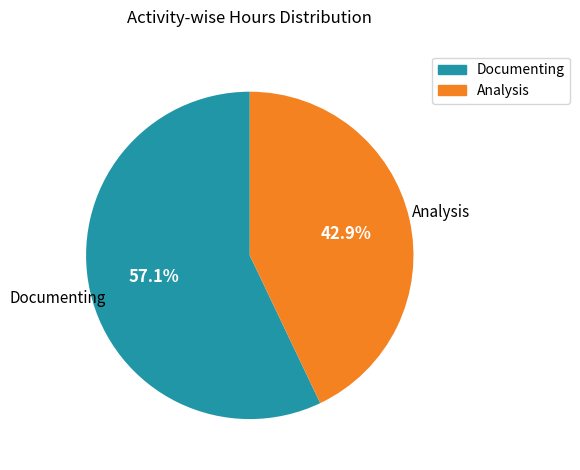

To the nearest percent, what percentage of the pie is Analysis?

43%